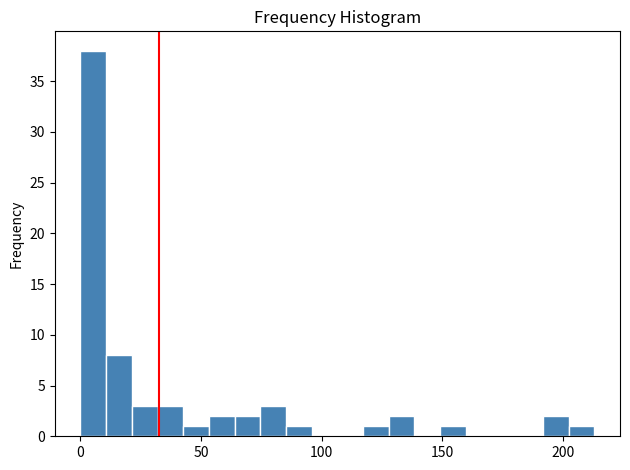

Read against the x-axis, roughly where is the centre of the tallest bar?

5